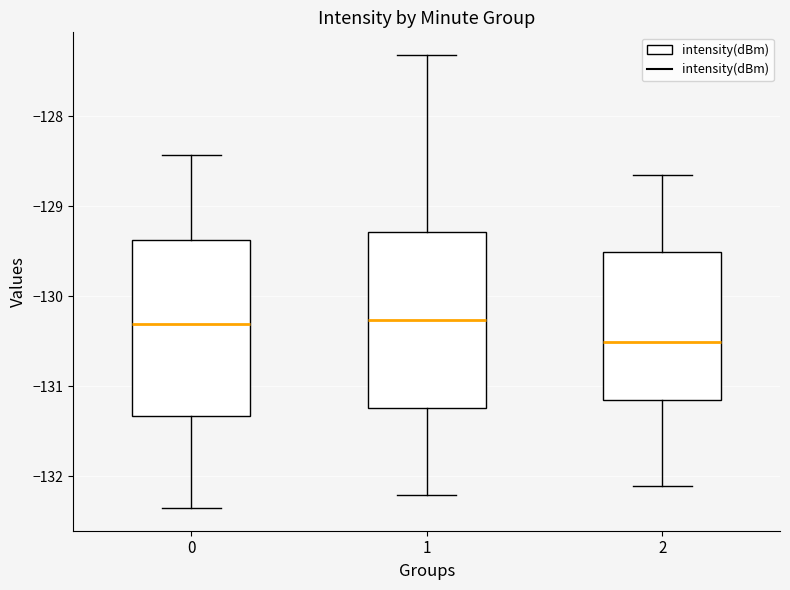

Which box has the lowest median line?

2